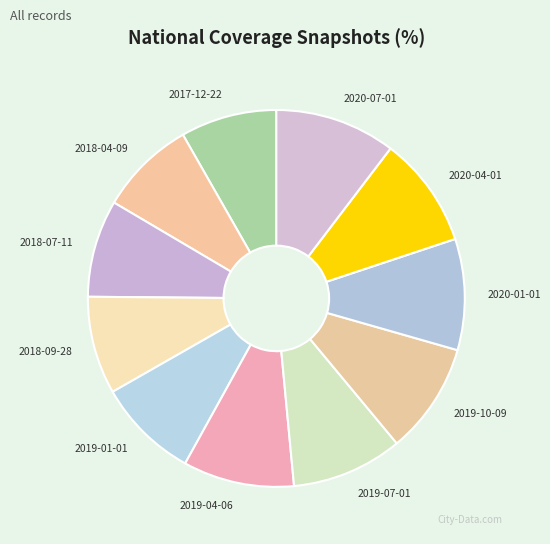

Is 2017-12-22 the majority of the pie?

No